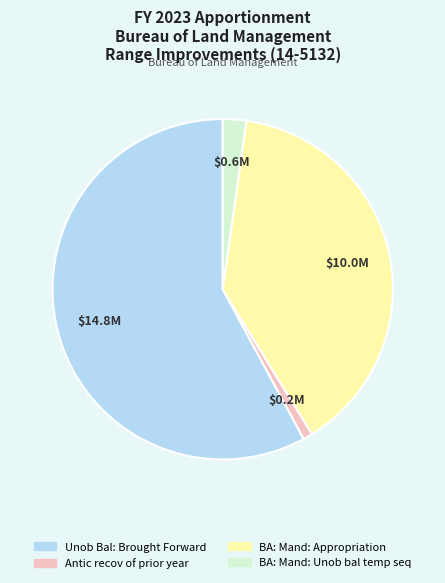

Which category has the biggest portion of the pie?

Unob Bal: Brought Forward